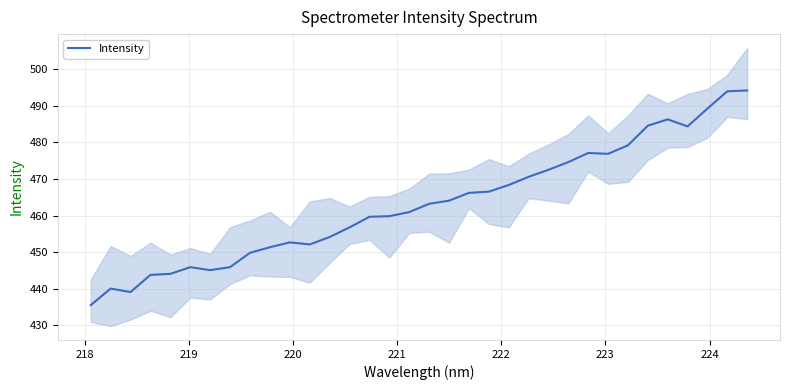

How many data points are less than 463?

17